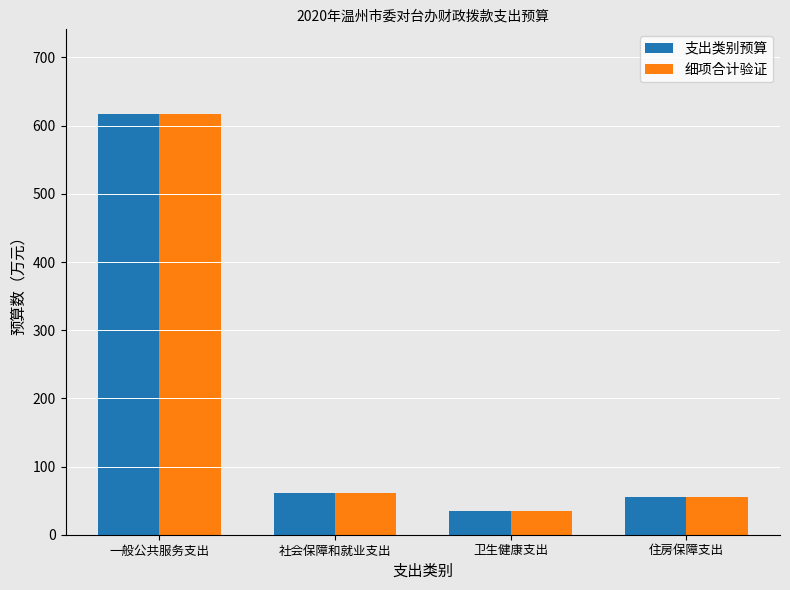

What is the value of the 细项合计验证 bar at the 4th from the left?

55.6